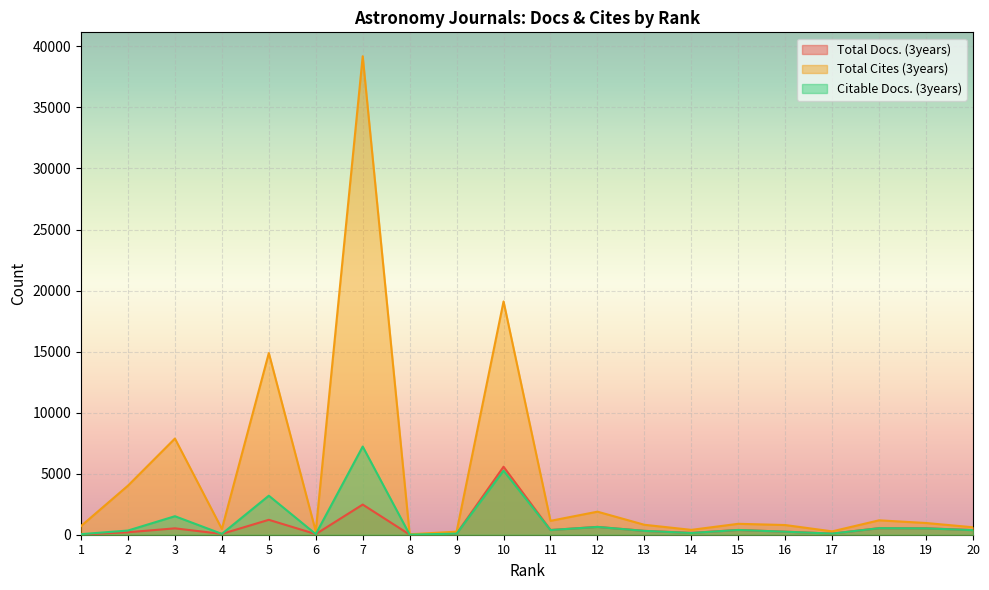

What is the difference between the Total Cites (3years) values at 12 and 20?

1277